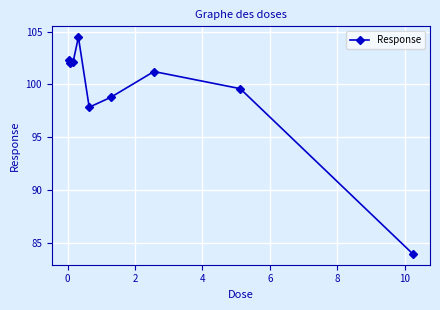

How many lines are shown in the chart?

1